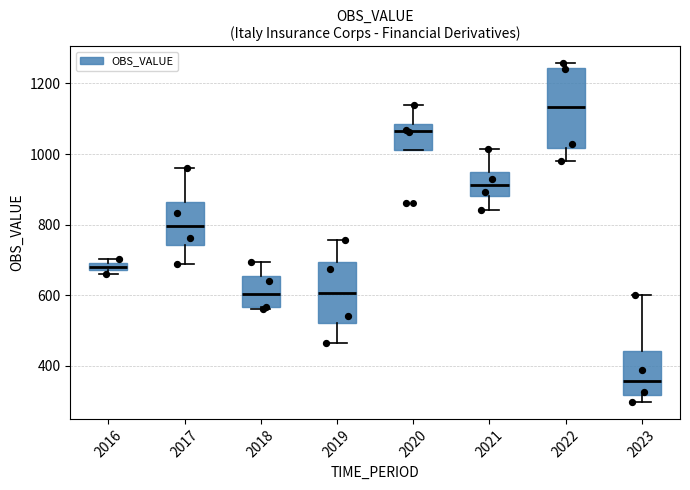

Which box has the highest median line?

2022